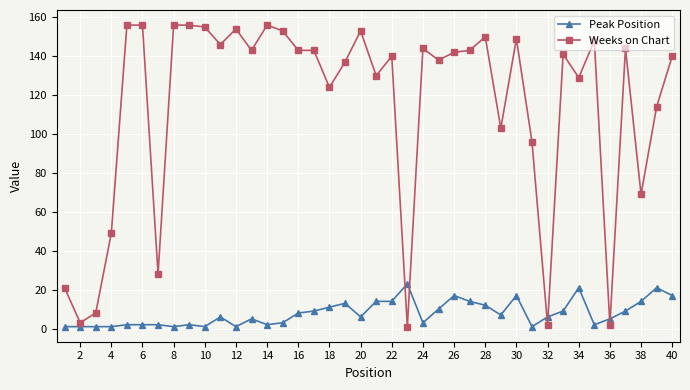

What is the greatest value displayed?

156